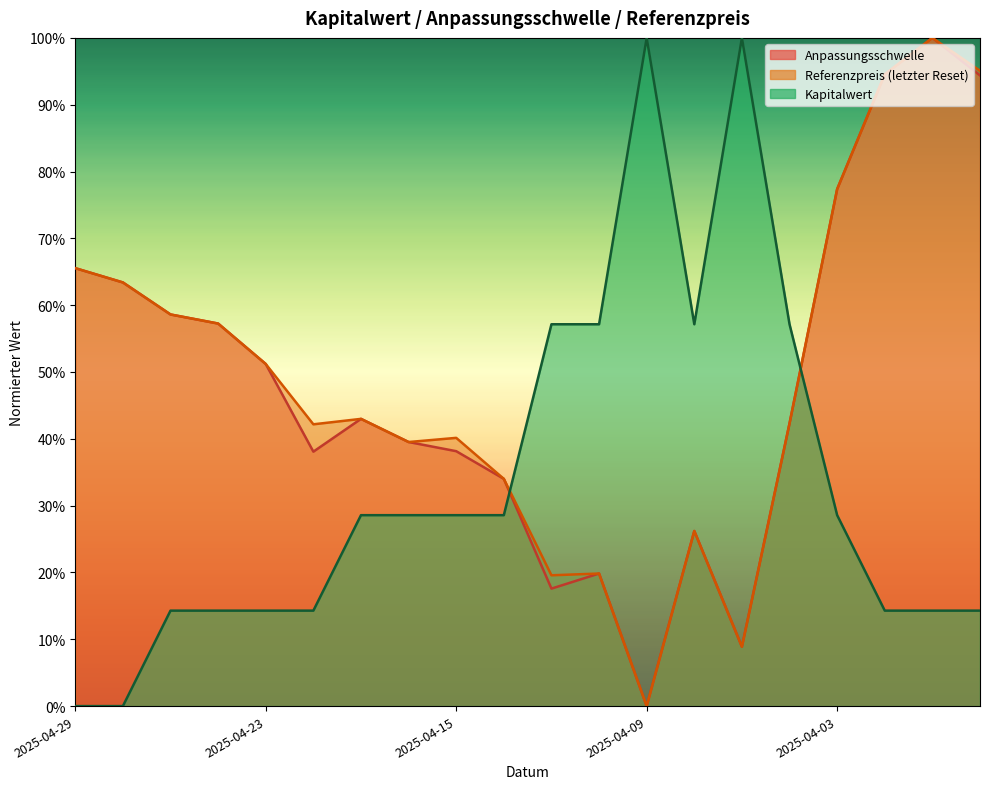

Between 2025-04-04 and 2025-04-23, which is larger?

2025-04-23